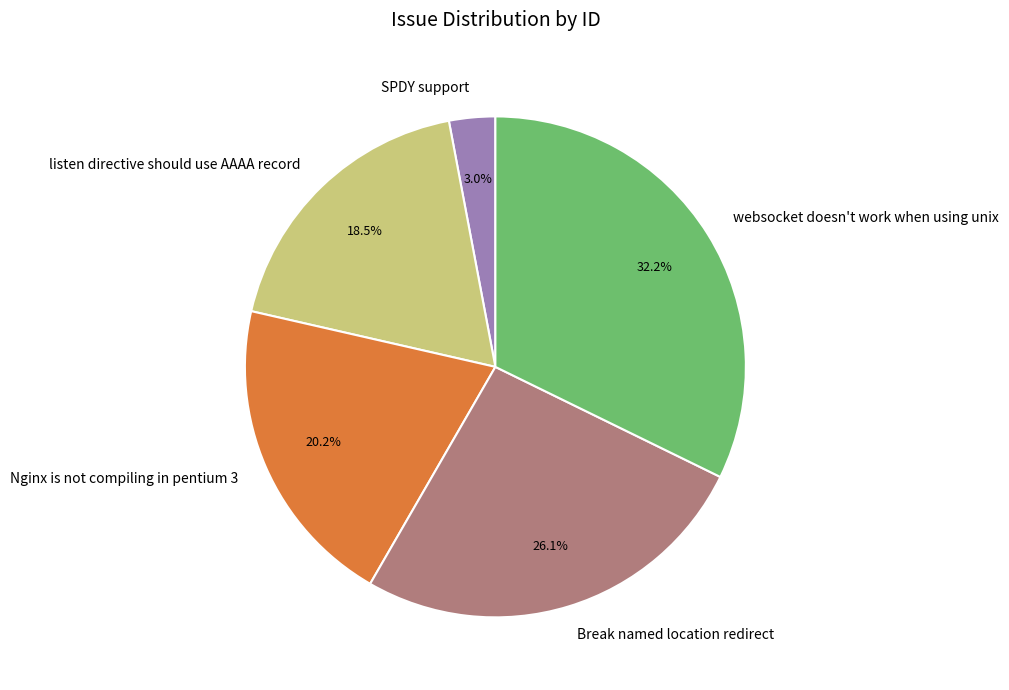

Does any single category account for the majority?

No